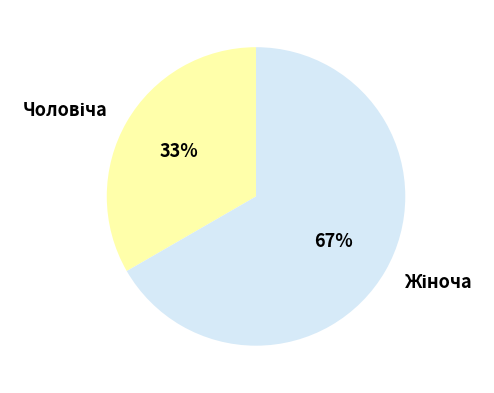

Does any single category account for the majority?

Yes